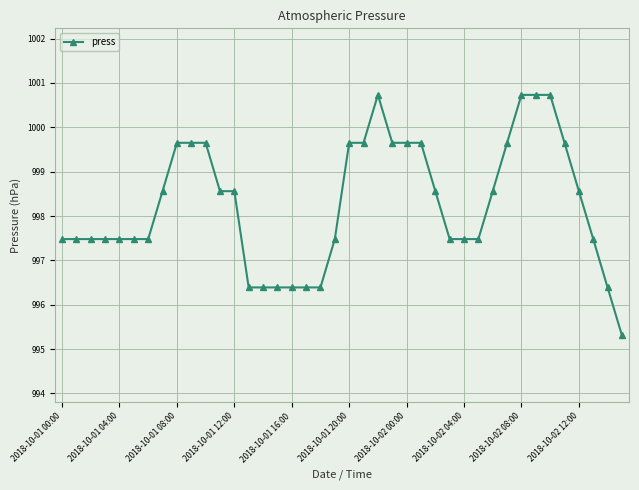

What is the minimum value shown in the chart?

995.3